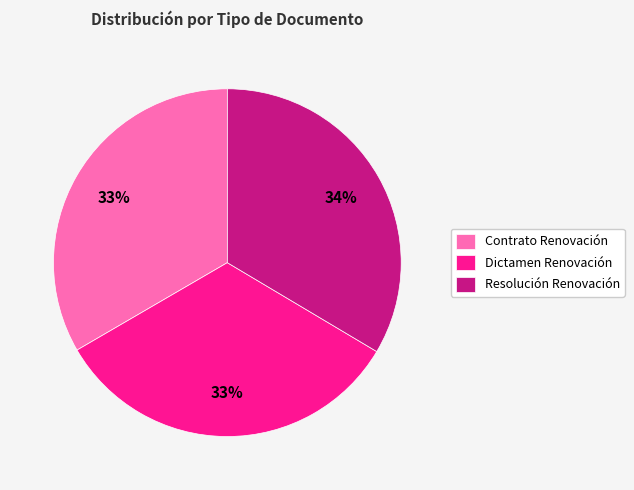

Is the sum of Dictamen Renovación and Contrato Renovación greater than half?

Yes